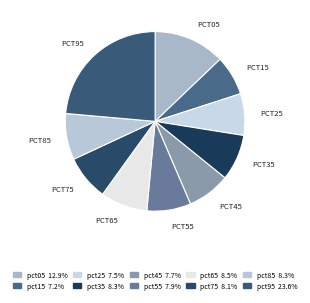

Count the number of slices in the pie.

10